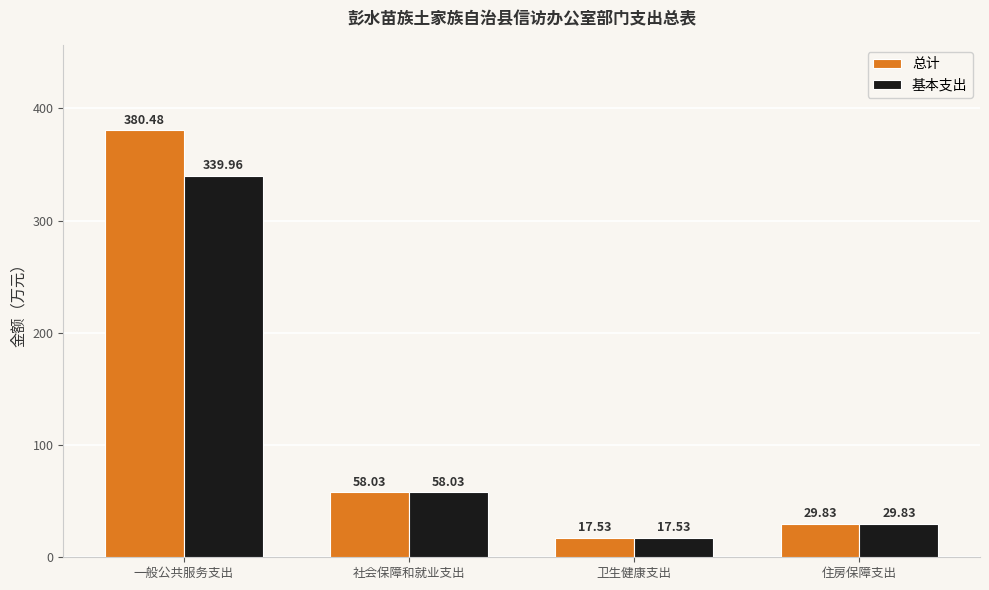

What is the difference between the 基本支出 values at 住房保障支出 and 社会保障和就业支出?

28.2